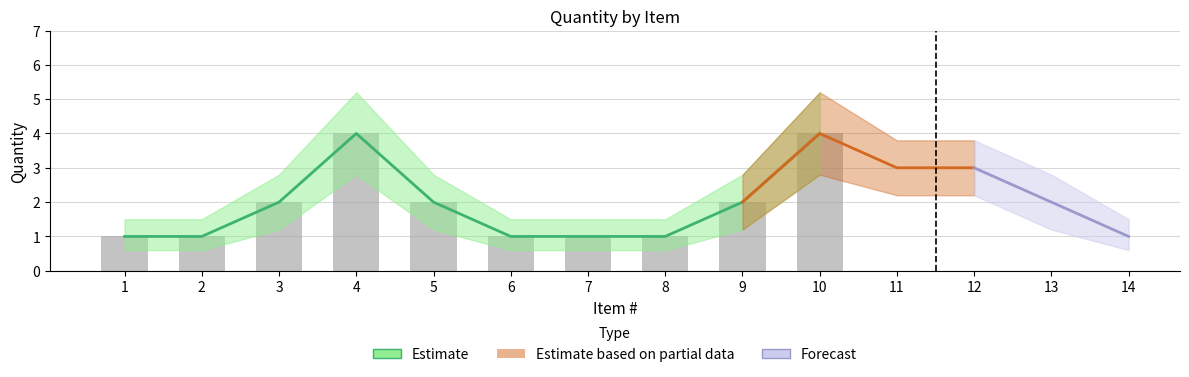

How many distinct data groups are displayed?

3